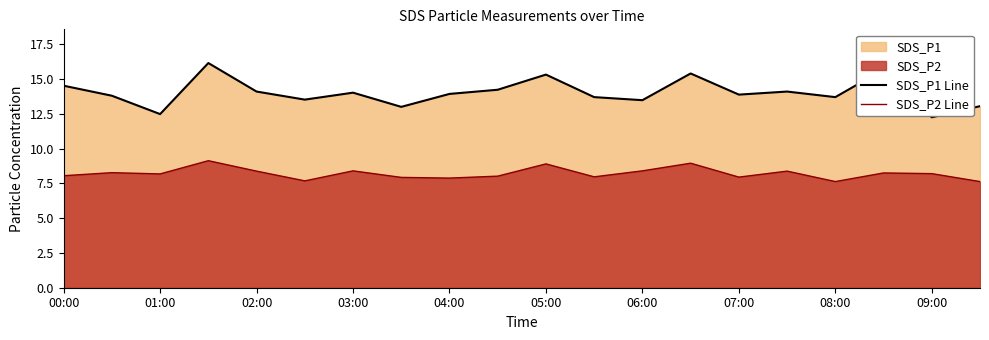

Read the SDS_P1 Line value at 06:00.

13.5